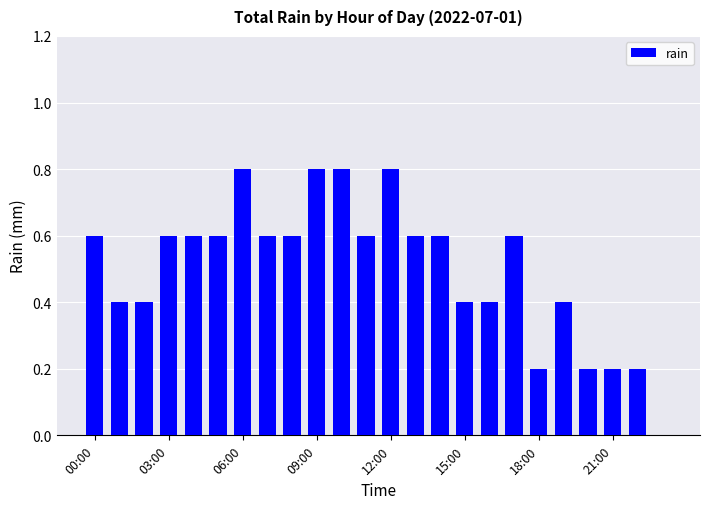

Count the values in the range 0 to 1.

24